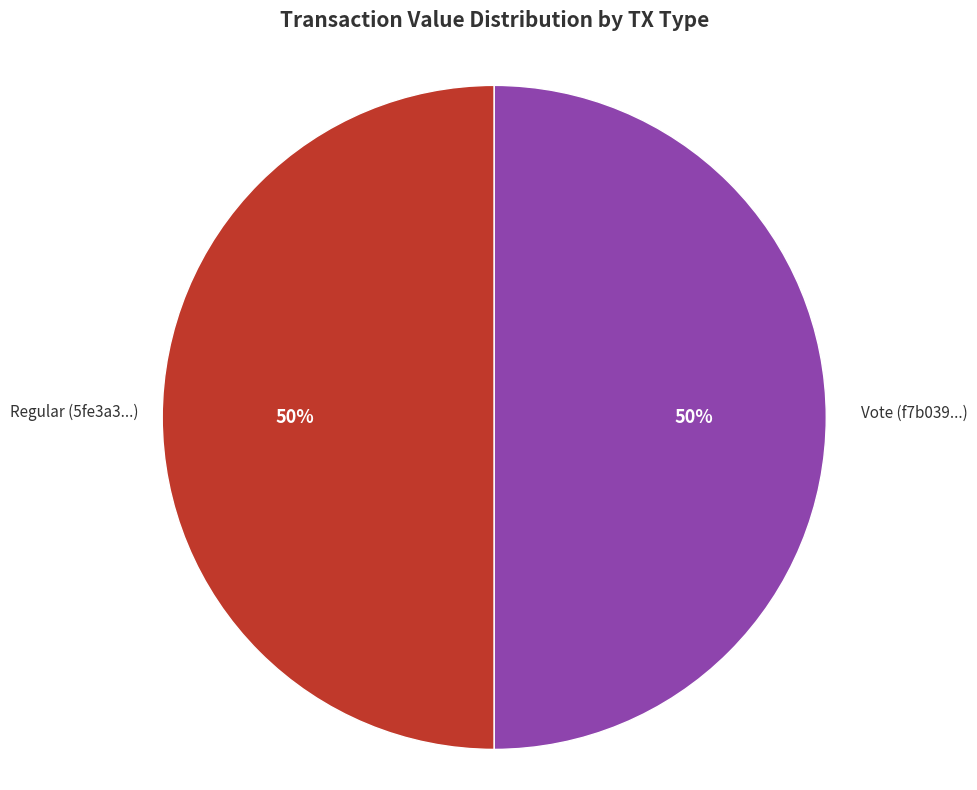

To the nearest percent, what is the average slice percentage?

50%